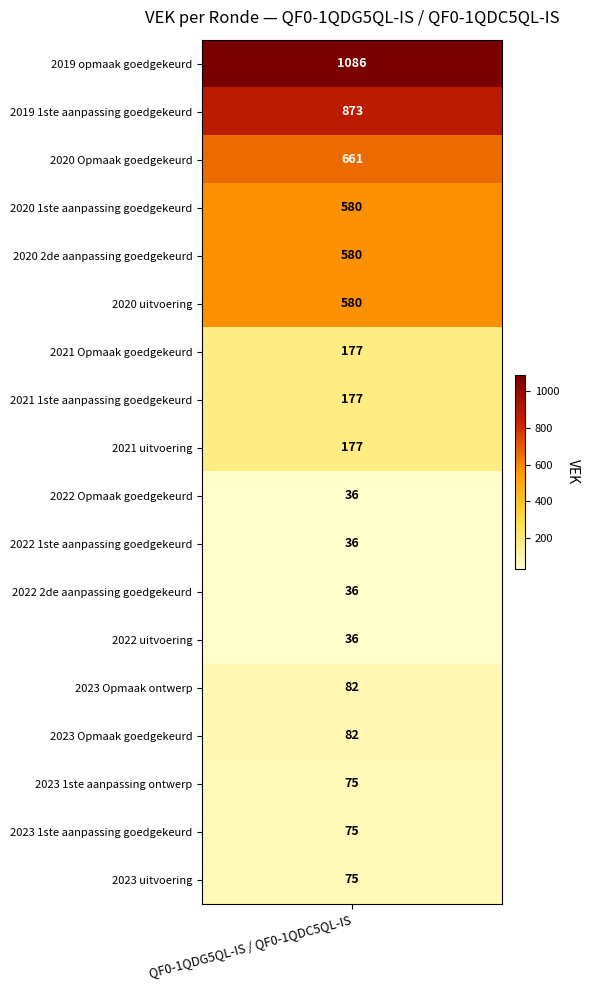

Is it true that the value at 2022 Opmaak goedgekeurd is 36?

True